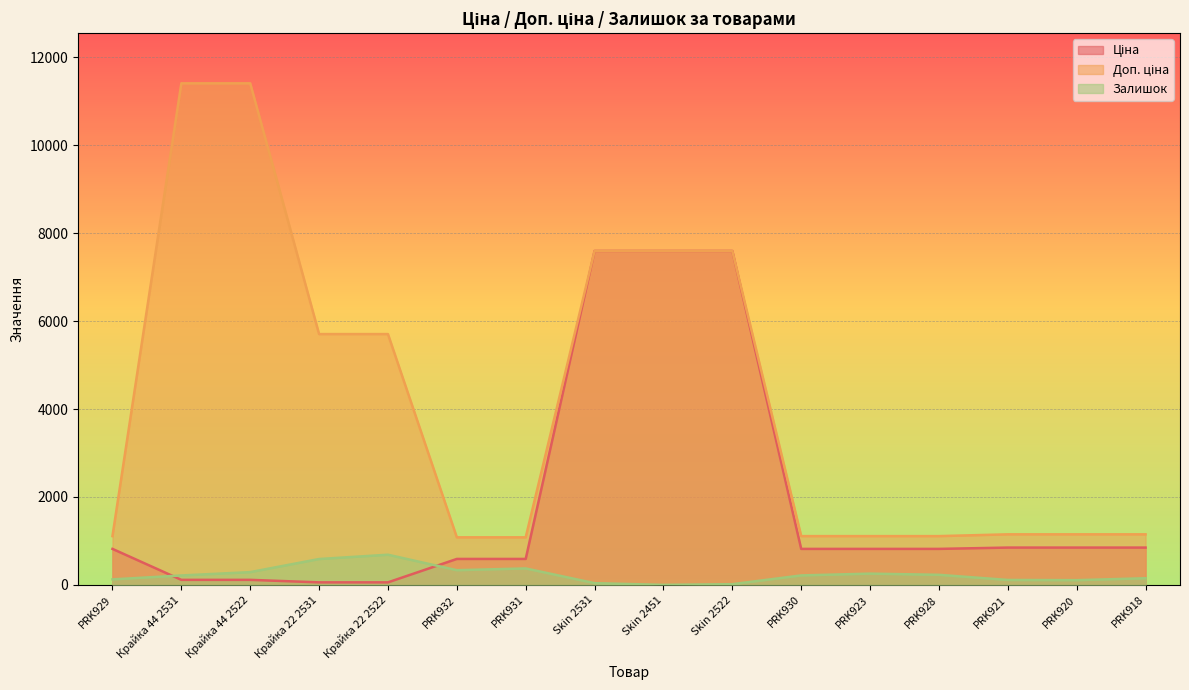

At which label does Ціна reach its peak?

Skin 2531